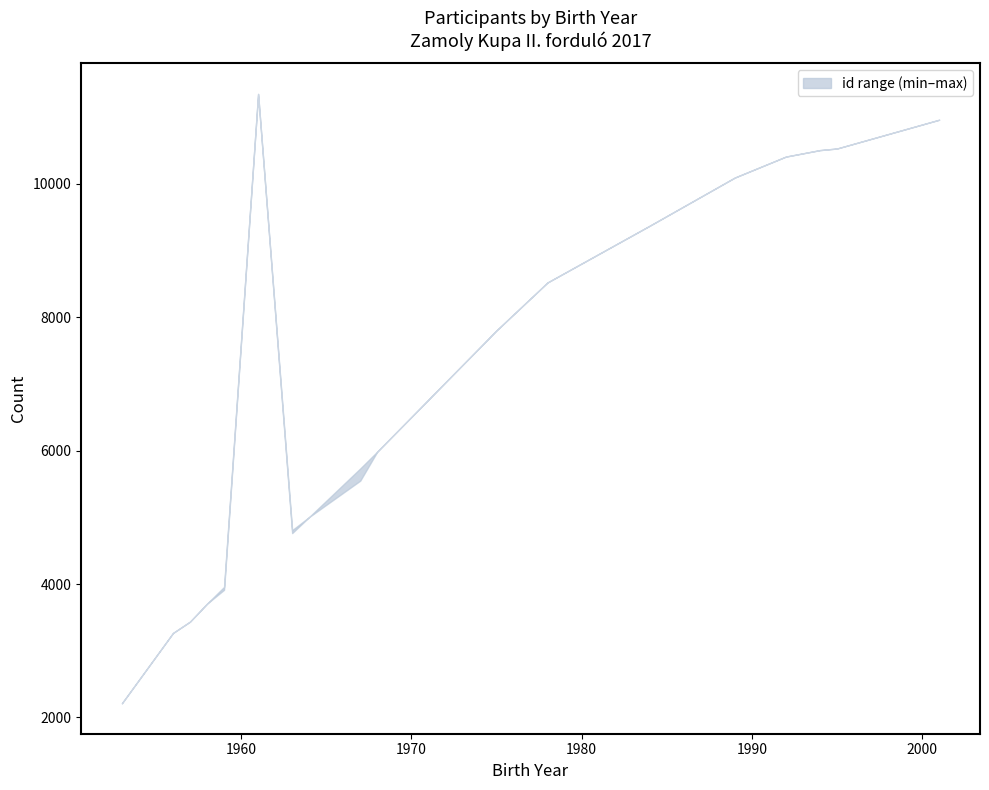

Is it true that mszsz_line_item_id equals 63323 at 0?

False